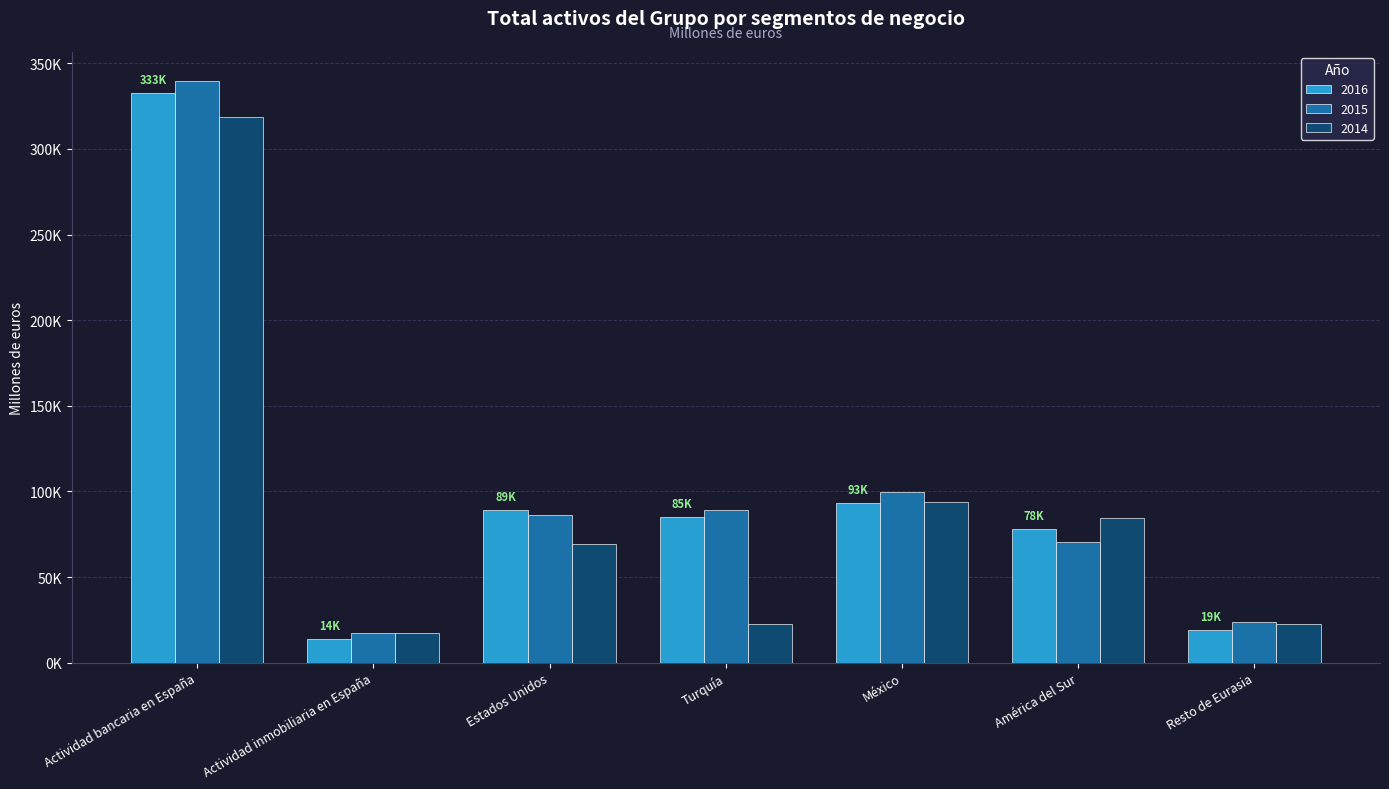

List the series in order of their peak value, highest first.

2015, 2016, 2014